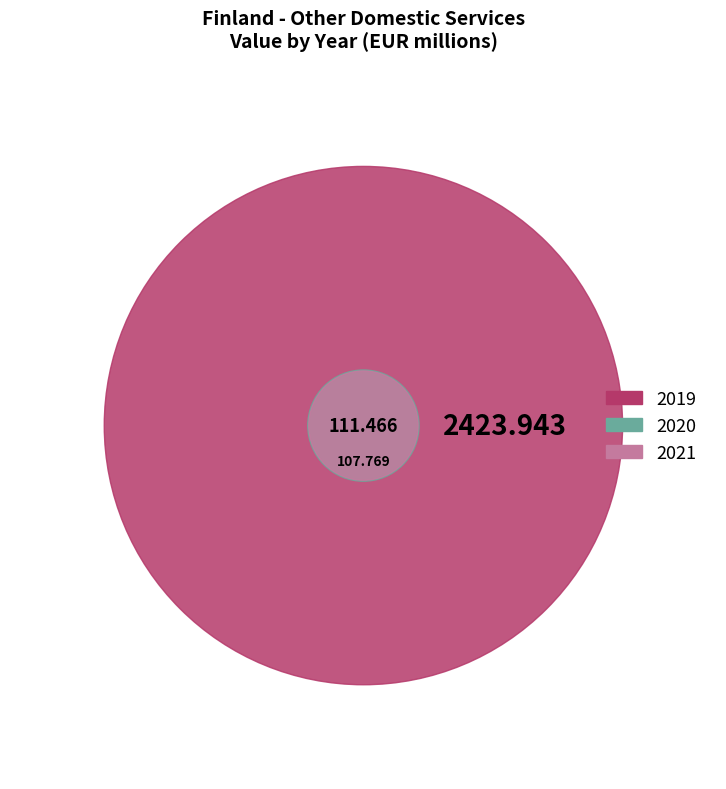

To the nearest percent, what is the average slice percentage?

33%